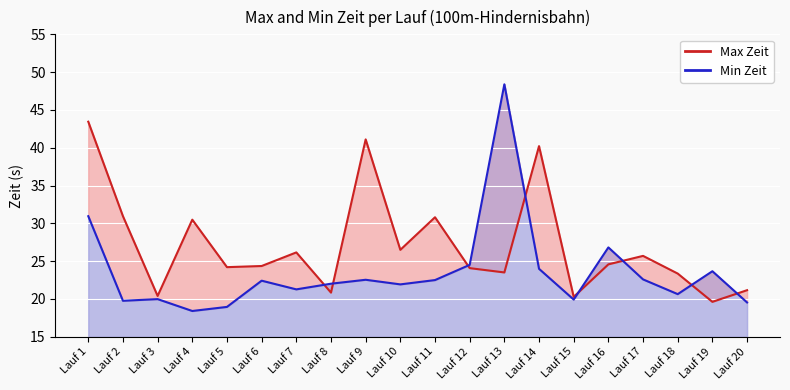

Rank the series by their maximum value, from highest to lowest.

Min Zeit, Max Zeit